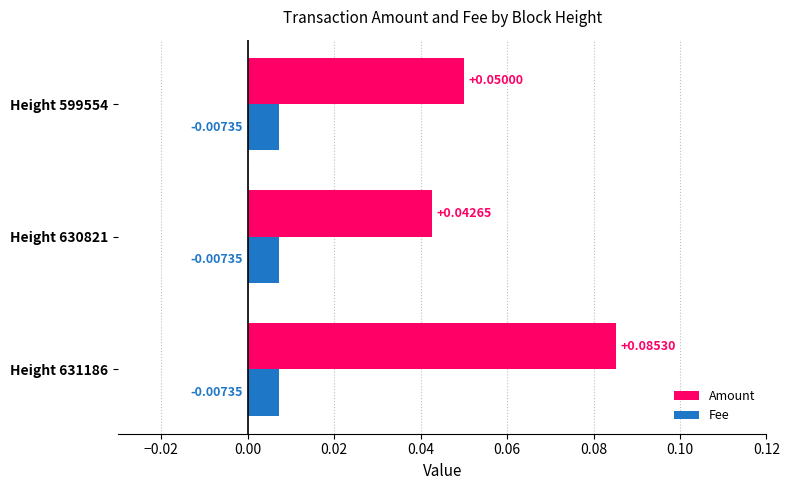

Which series changed the most between Height 631186 and Height 630821?

Amount